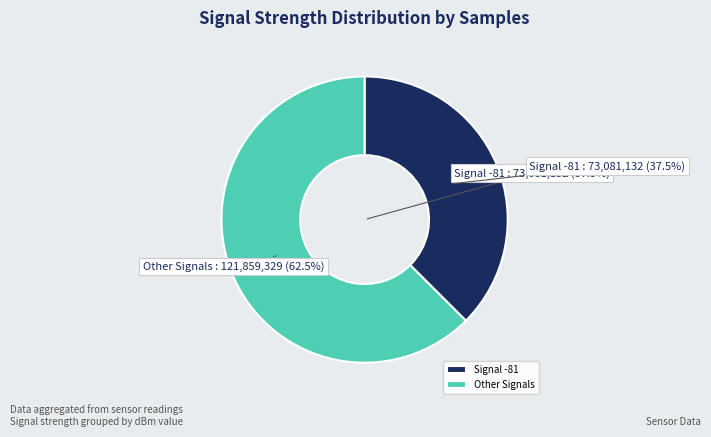

True or false: 4 accounts for 12% of the total.

False